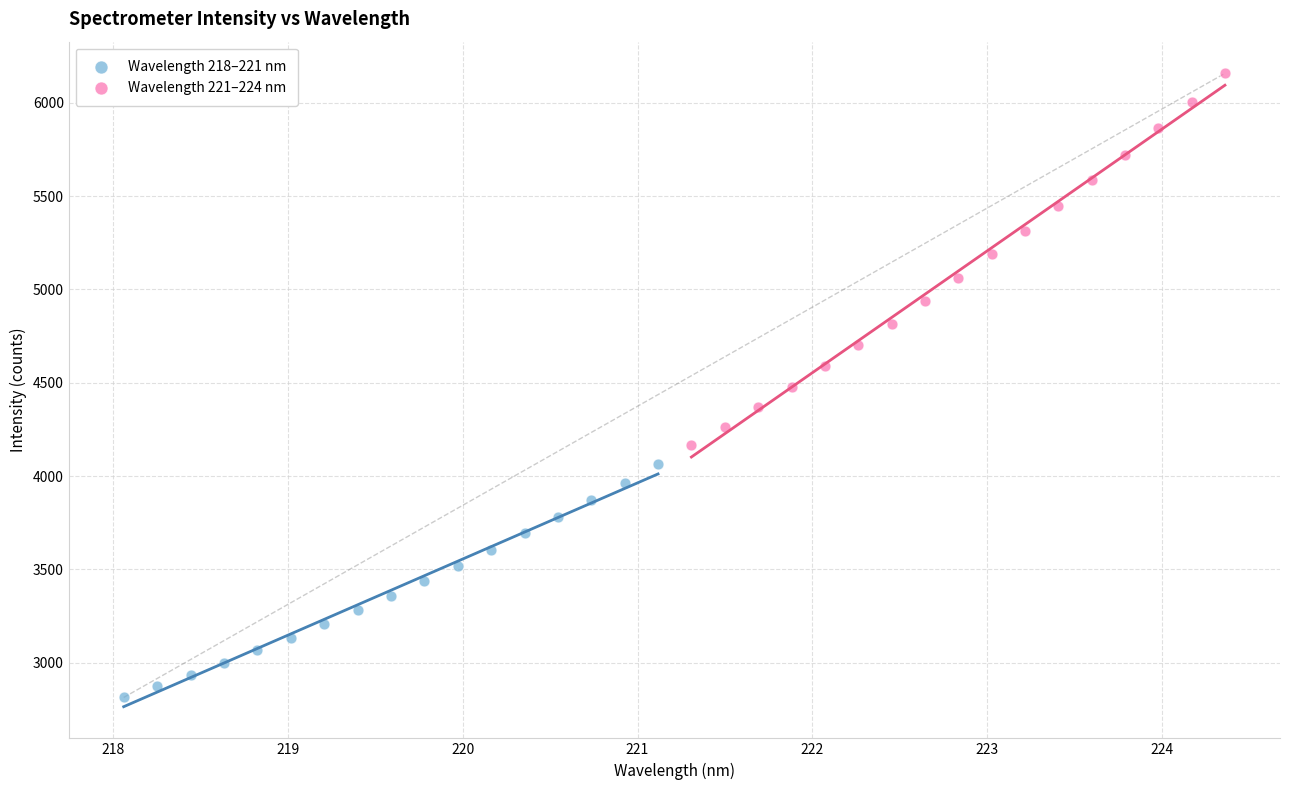

Which series has the widest spread of Y values?

Wavelength 221–224 nm